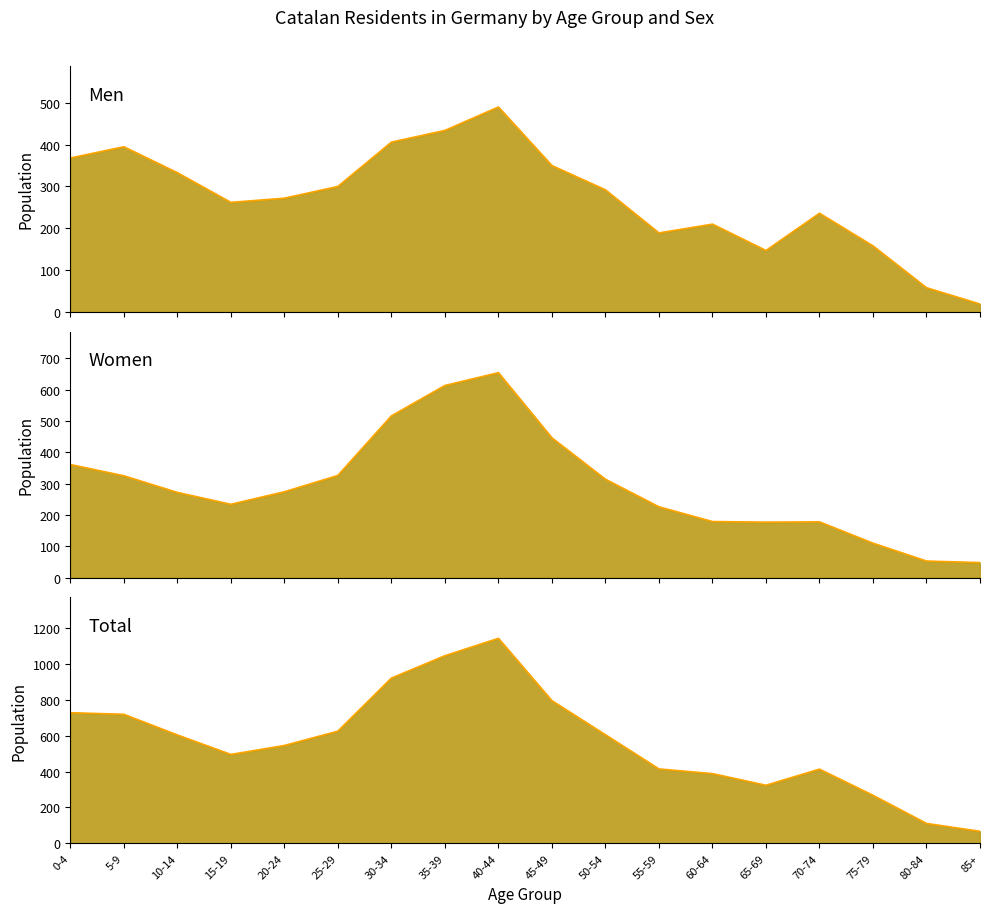

Is it true that Total (line) equals 579 at 40-44?

False